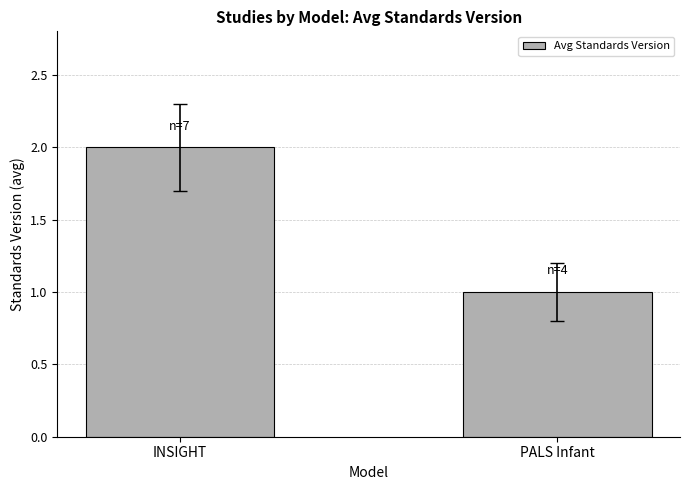

Which category has the highest value across all series?

INSIGHT